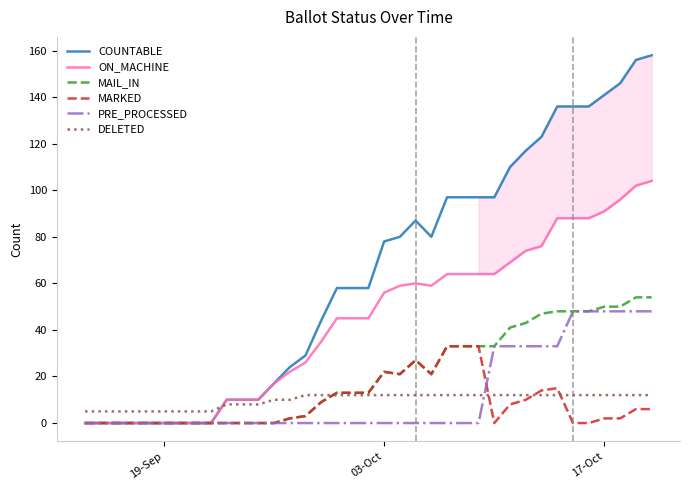

Which series has the largest range (max minus min)?

COUNTABLE